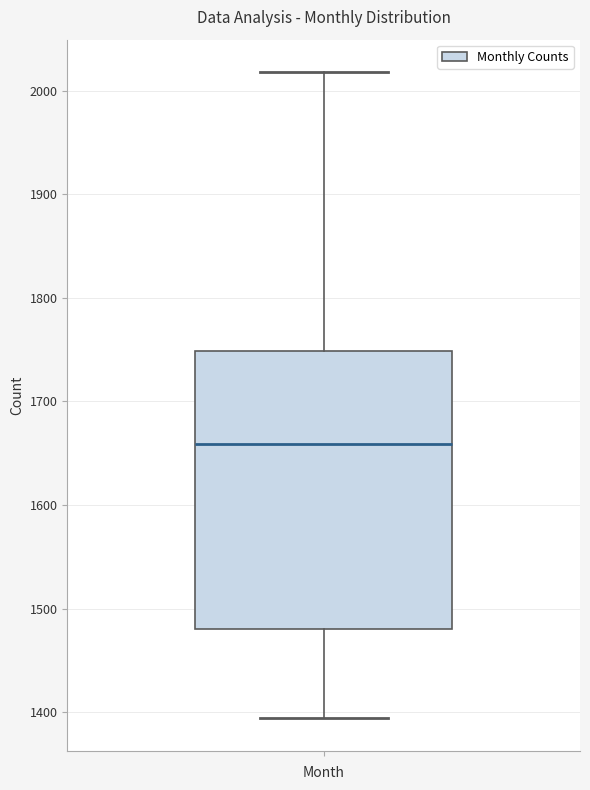

Read this box plot against the y-axis: the position of the median line, the range covered by the box, and the ends of both whiskers. The values are not printed on the chart, so give them approximately, as read against the axis.

median 1660, box 1480 to 1750, whiskers 1390 to 2020